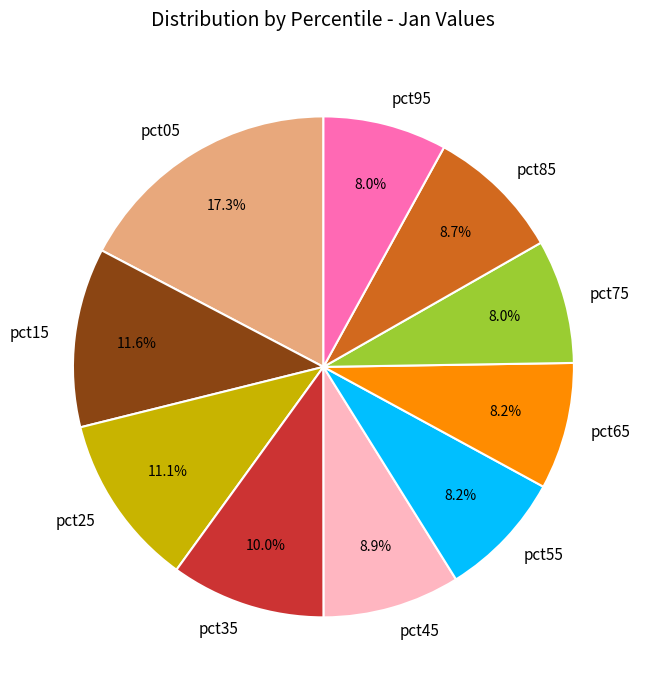

To the nearest percent, what portion does pct35 represent?

10%